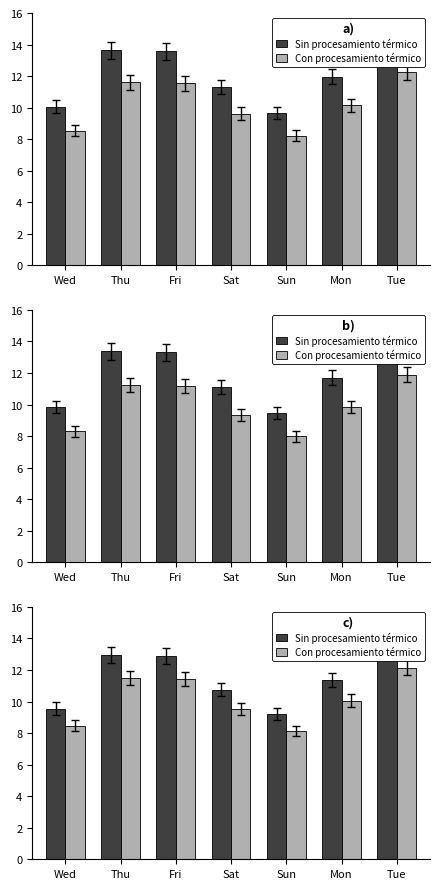

What is the sum of the Sin procesamiento térmico values at Wed and Tue?

23.3